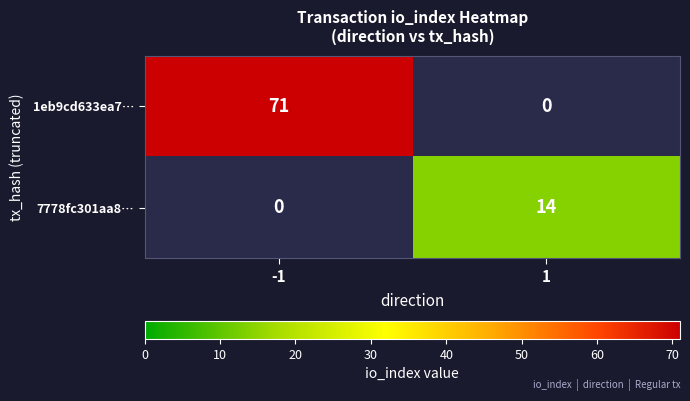

The 7778fc301aa8… series shows 14 at 1. True or false?

True